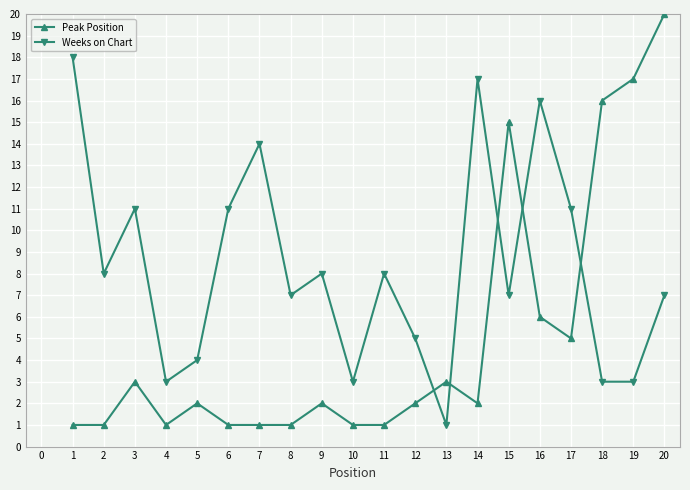

How many times do Peak Position and Weeks on Chart cross each other?

5